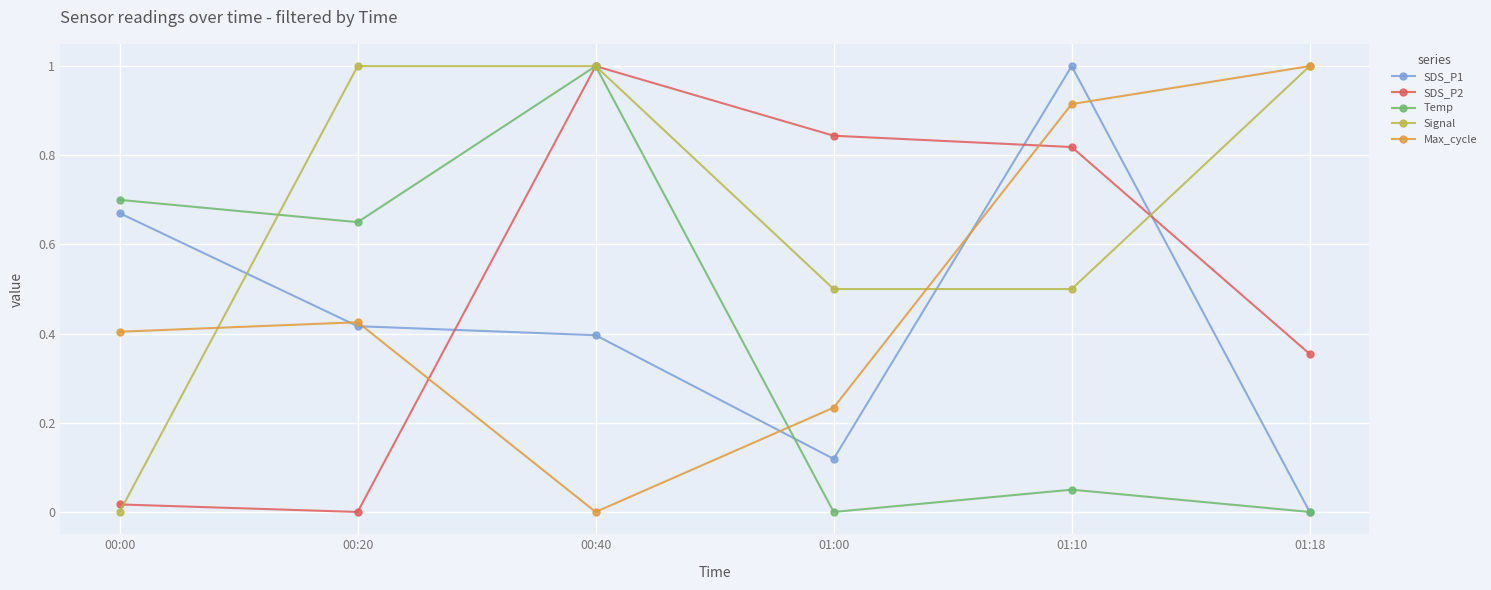

Which series changed the most between 00:00 and 00:20?

Signal